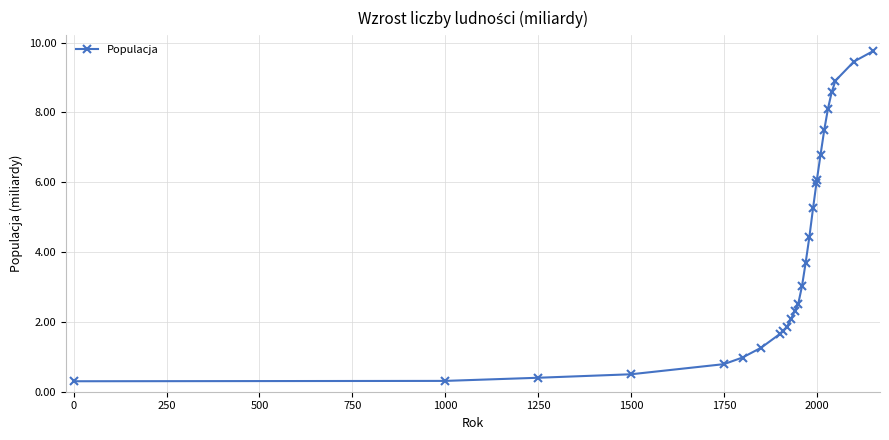

Does the chart display data point markers on the line(s)?

Yes